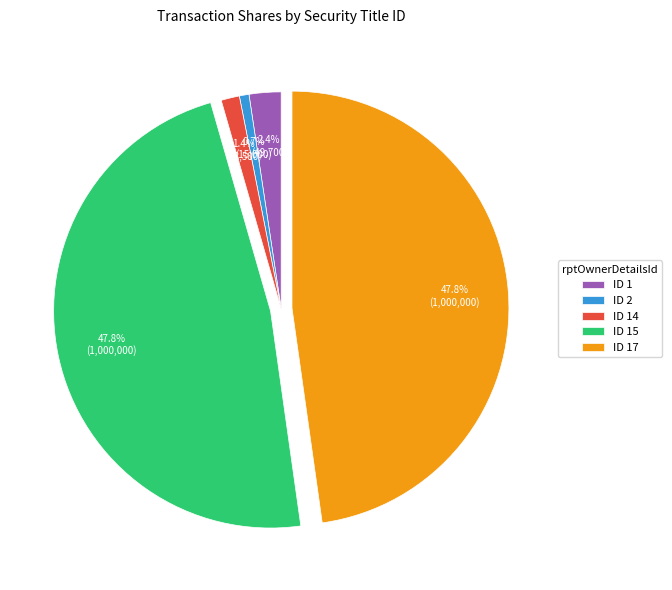

Count the number of slices in the pie.

5